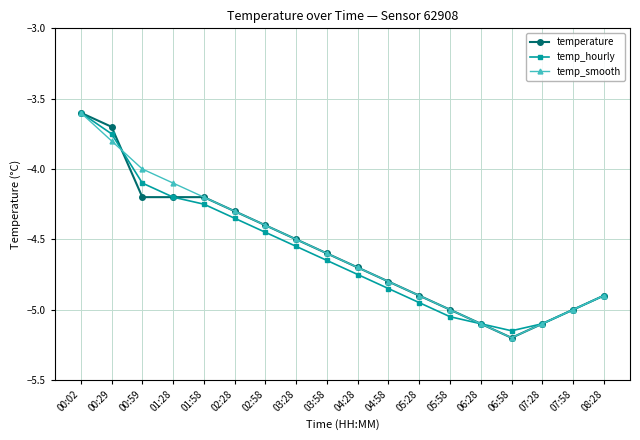

What is the spread (max minus min) of values at 00:29?

0.1